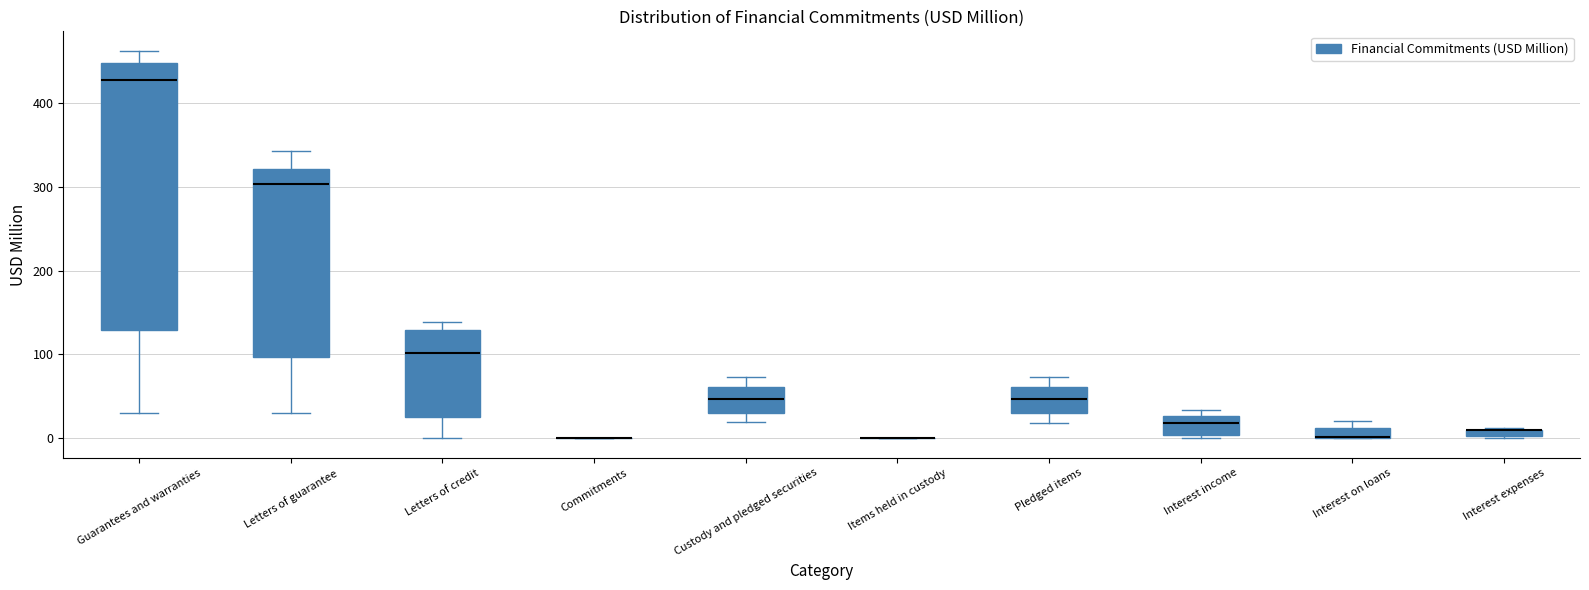

Where is the upper edge of the box for Letters of guarantee on the y-axis? The values are not printed on the chart, so give them approximately, as read against the axis.

320